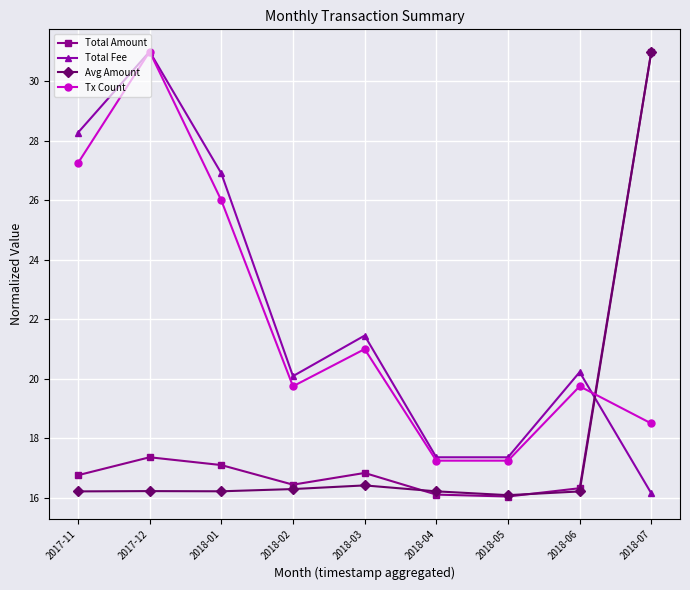

Is it true that Total Fee equals 15.3 at 2017-12?

False